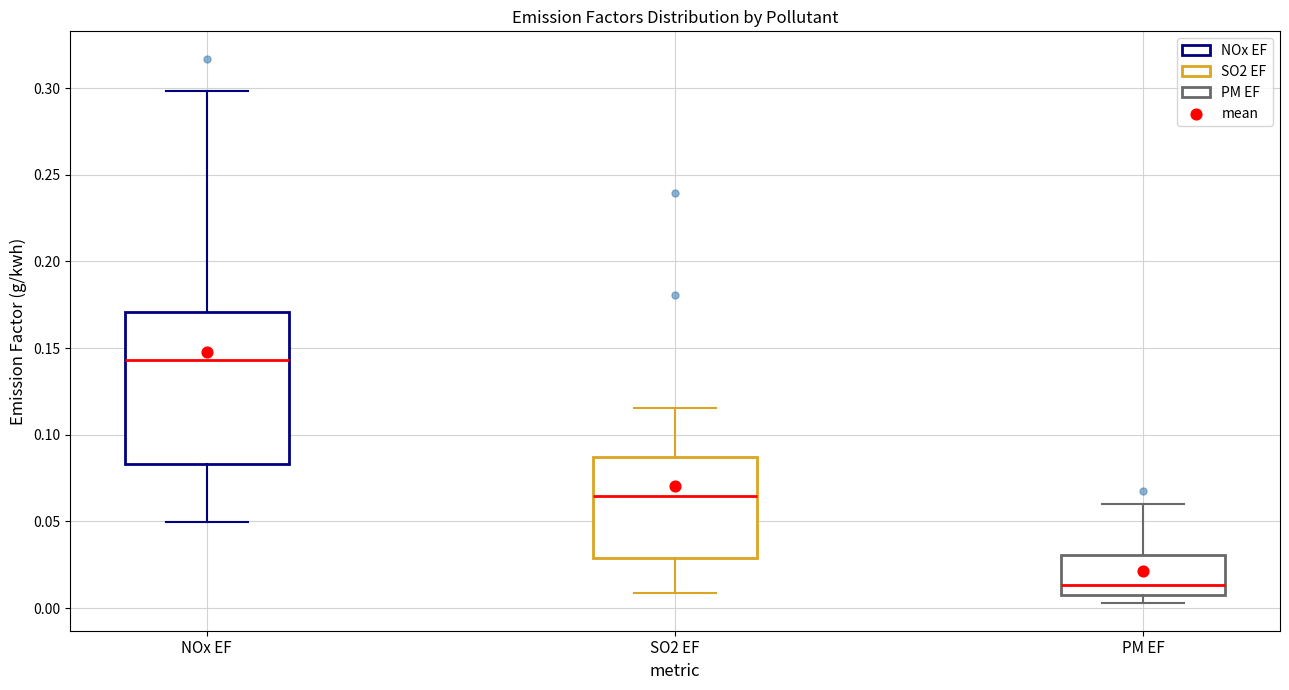

Which box is the tallest, from its lower edge to its upper edge?

NOx EF